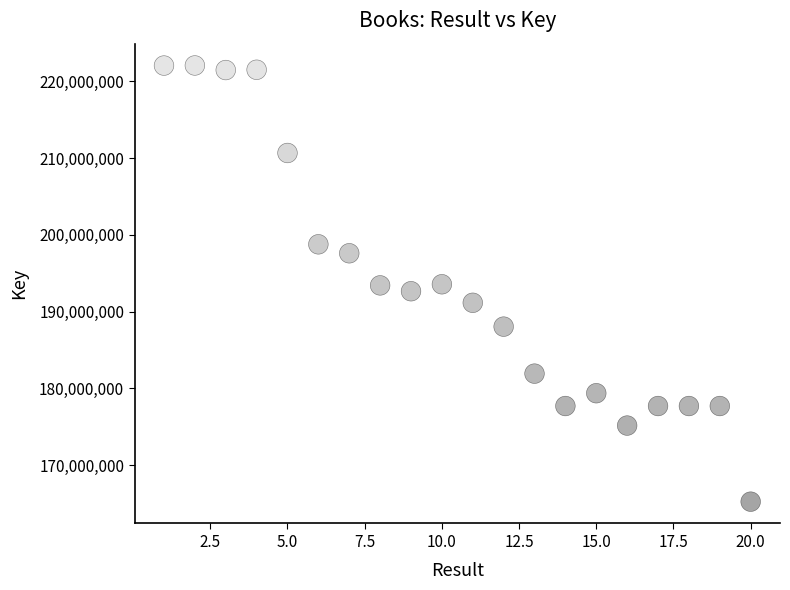

What is the range of X values (max minus min)?

19